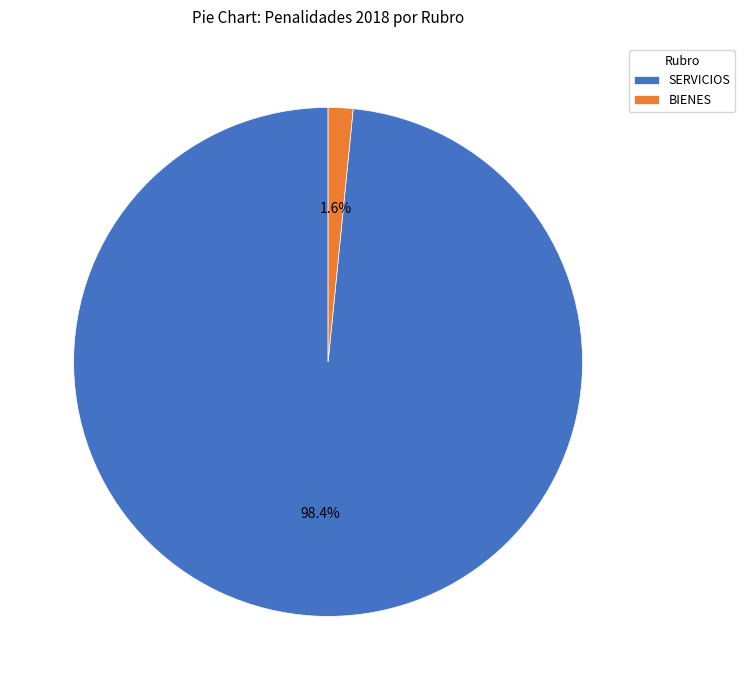

Is BIENES the majority of the pie?

No